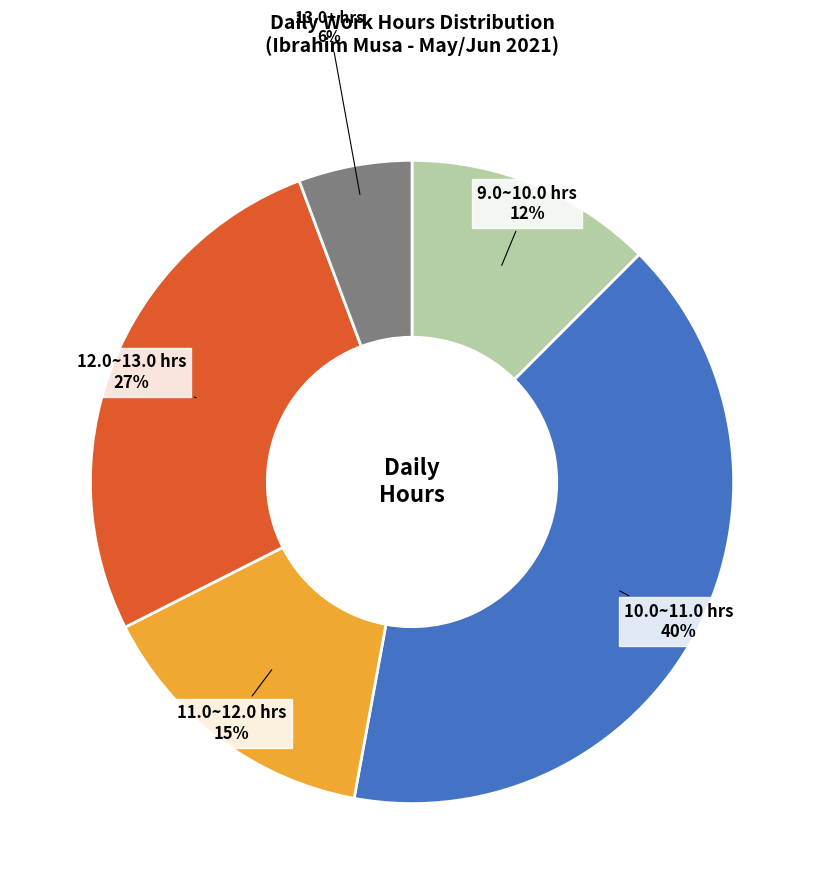

To the nearest percent, what is the average slice percentage?

20%